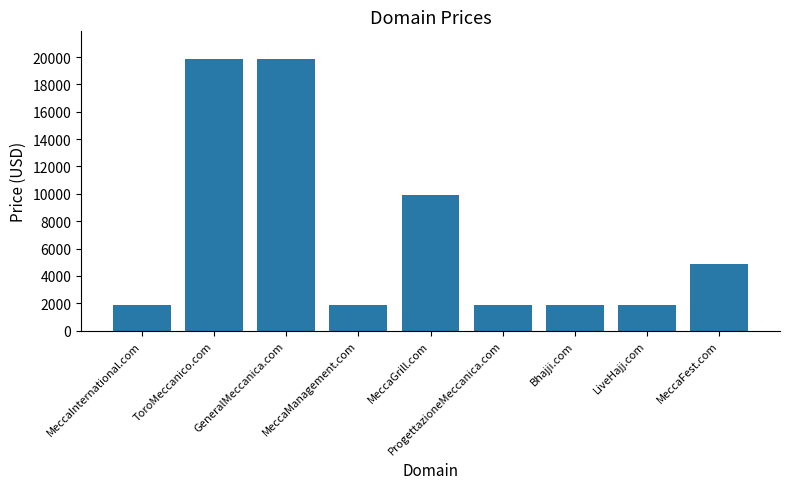

What is the label of the 2nd bar from the left?

ToroMeccanico.com